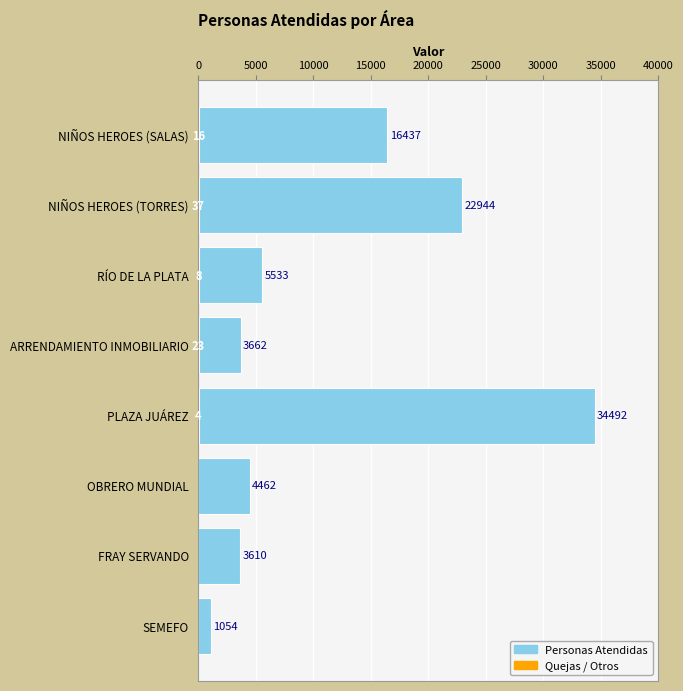

What are all the series names shown in the legend?

Personas Atendidas, Quejas / Otros